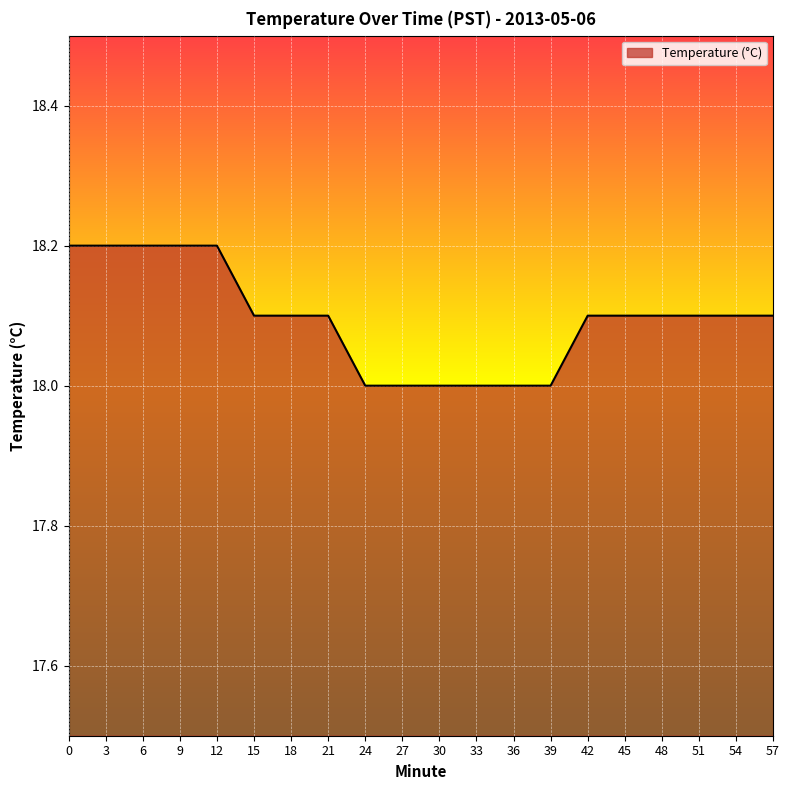

How many distinct data groups are displayed?

1